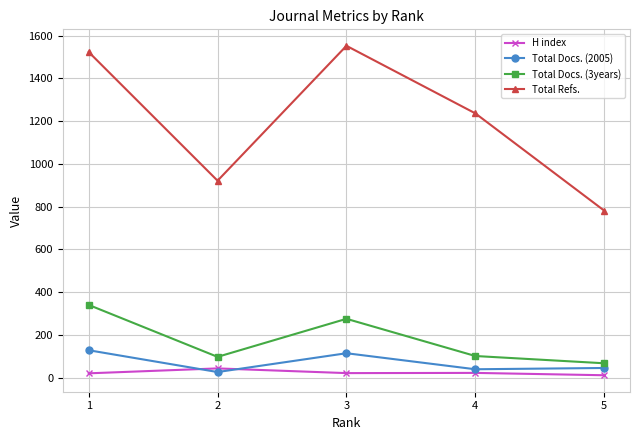

Which has a higher value, 2 or 3?

2